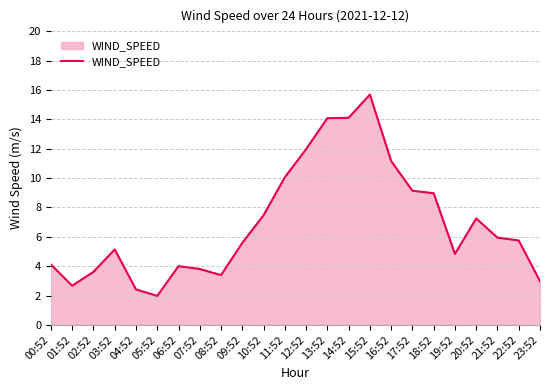

Count the number of data series in this chart.

1